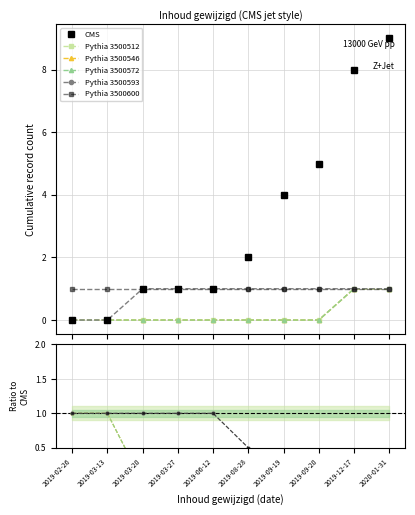

Count the Pythia 3500546 values in the range 0 to 1.

10